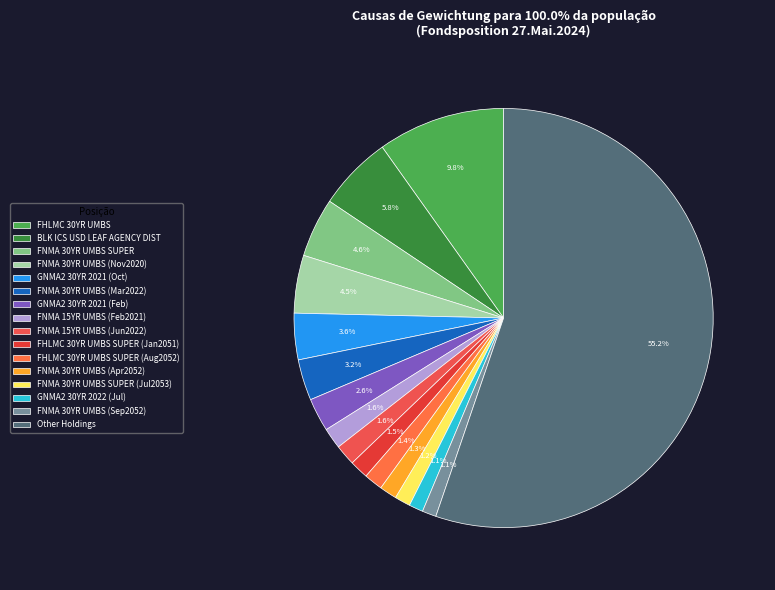

How many slices are in this pie chart?

16